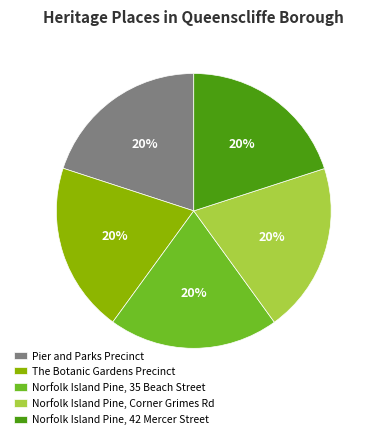

Does Norfolk Island Pine, Corner Grimes Rd represent more than half of the total?

No